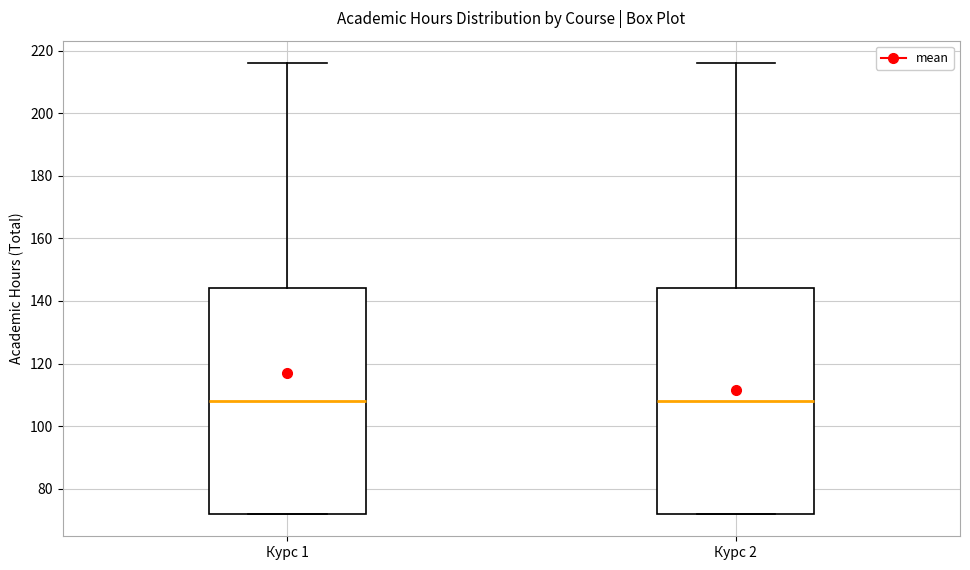

Reading left to right, transcribe this box plot: for each box, give where its median line is, the range the box spans, and where its two whiskers end, as read against the y-axis. The values are not printed on the chart, so give them approximately, as read against the axis.

Курс 1: median 108, box 72 to 144, whiskers 72 to 216
Курс 2: median 108, box 72 to 144, whiskers 72 to 216